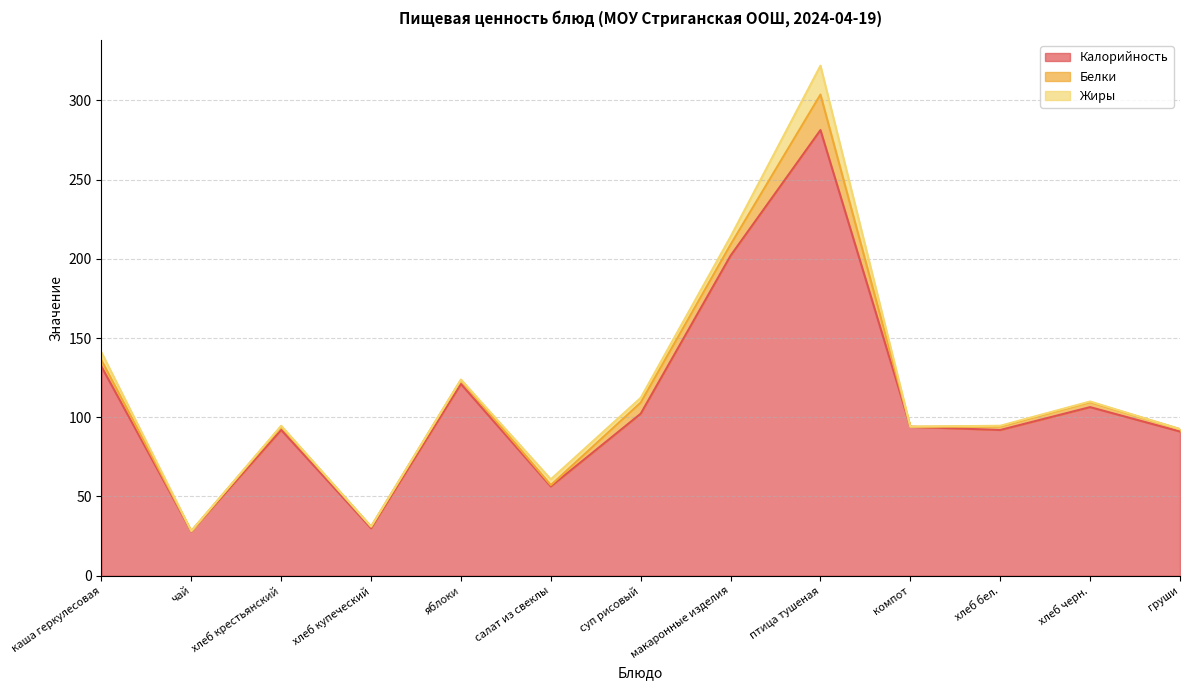

Read the Калорийность value at груши.

91.0